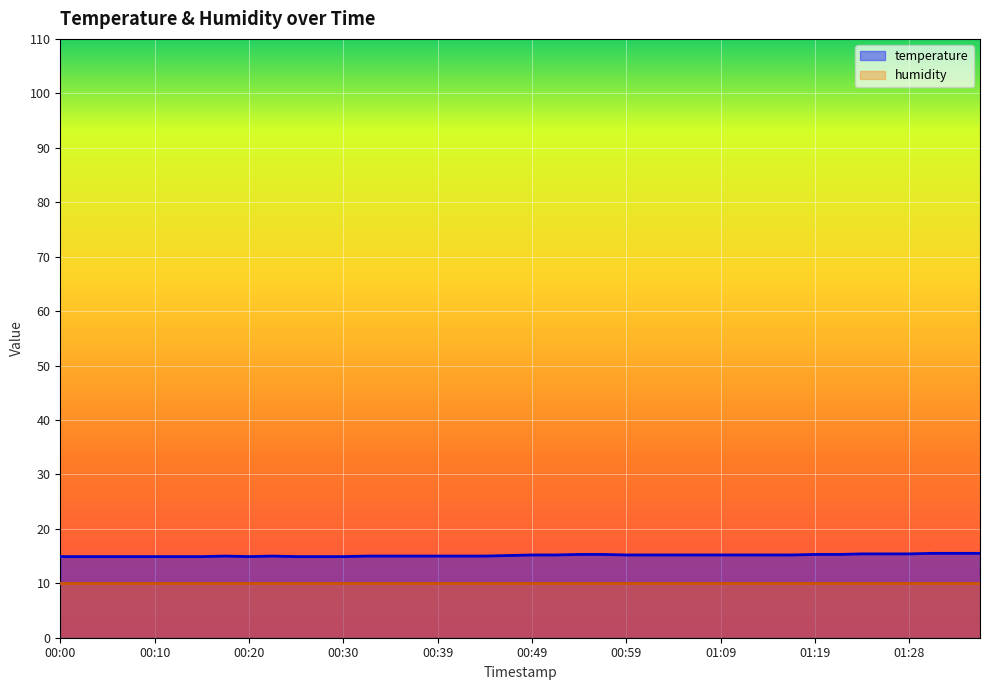

What is the total value across all series at 01:09?

25.2